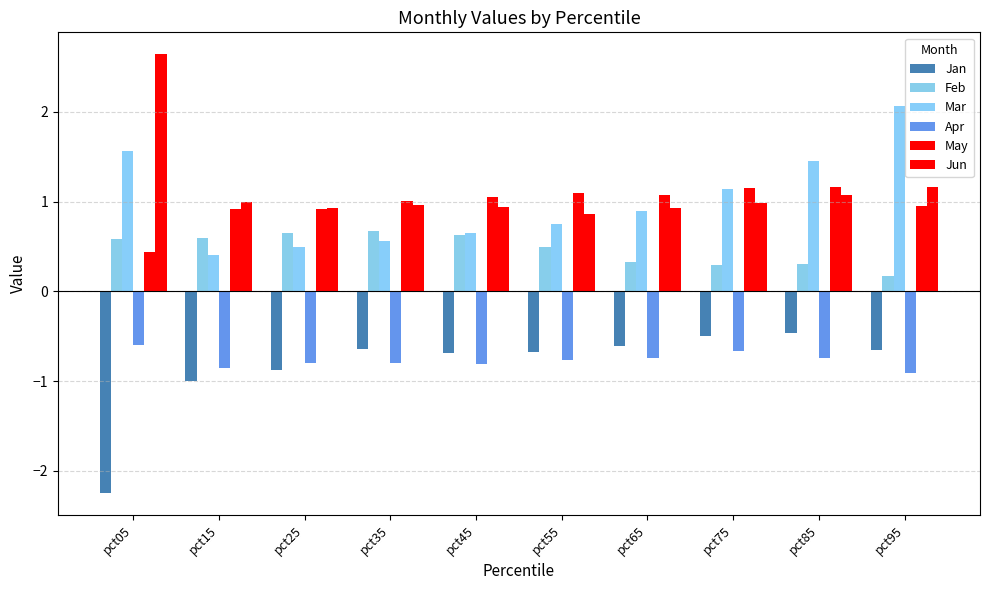

At which label does Jun reach its peak?

pct05